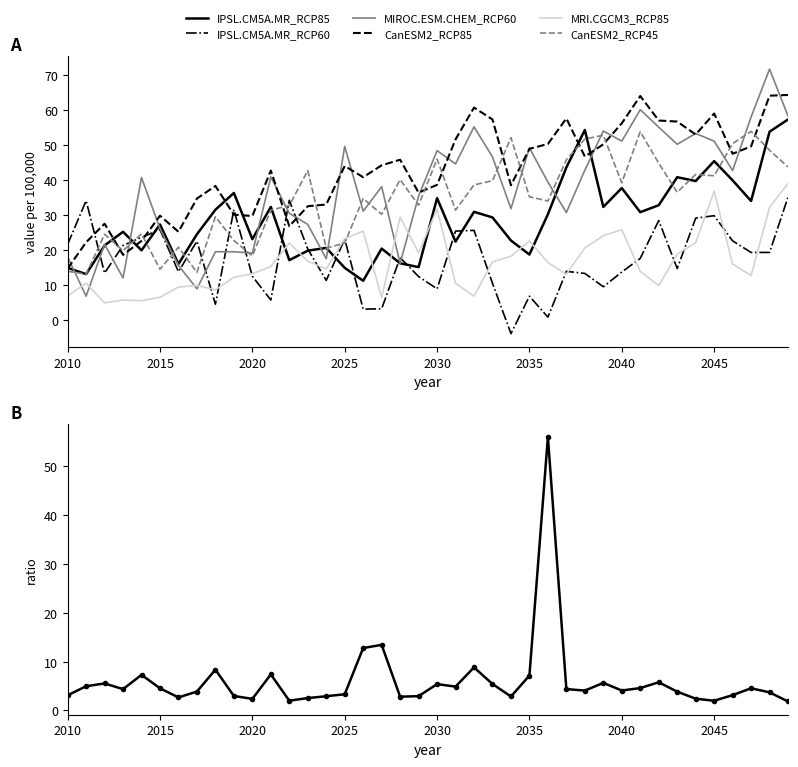

What is the minimum value shown in the chart?

-3.8